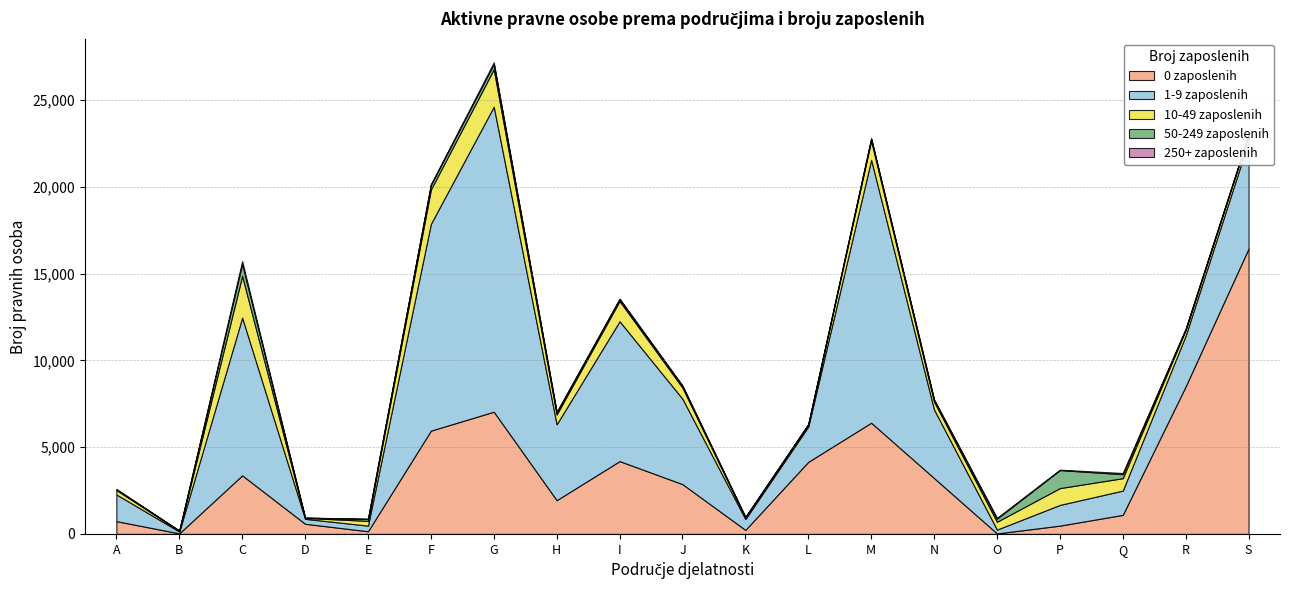

True or false: 250+ zaposlenih and 1-9 zaposlenih cross at least once.

False